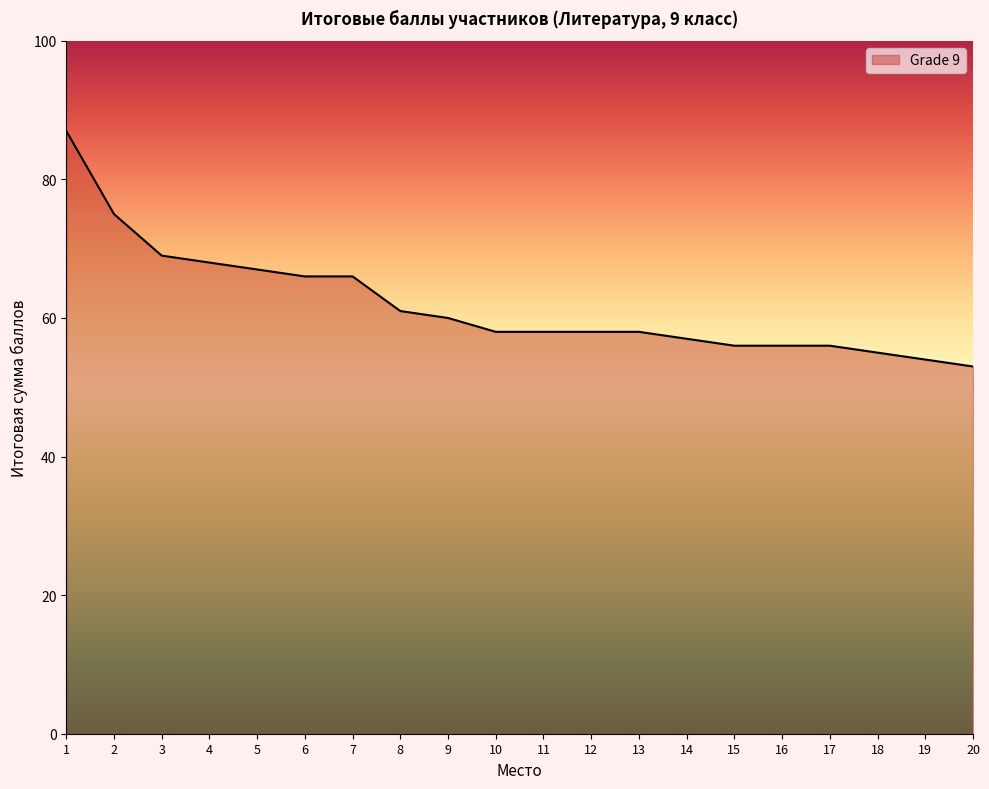

Approximately how many times larger is the value at 14 compared to 16?

1.0